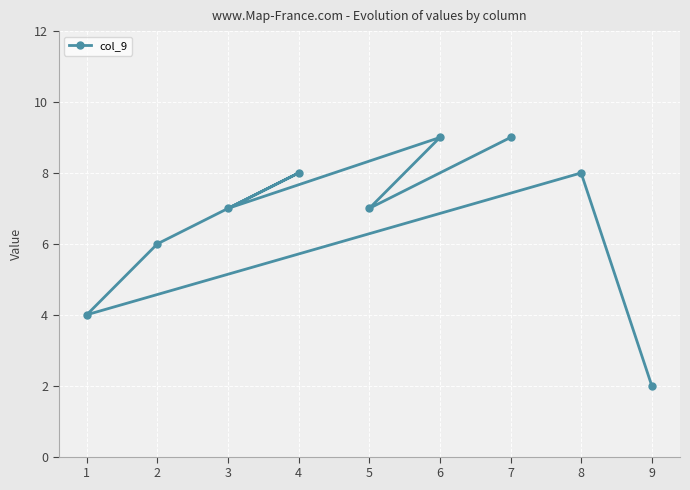

How many lines are shown in the chart?

1